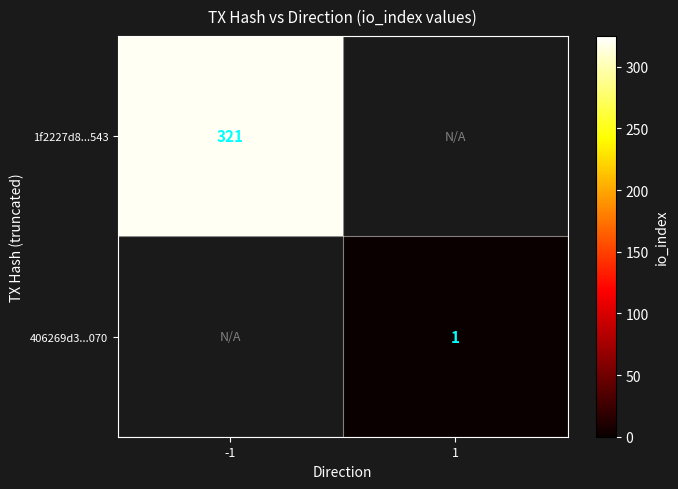

The value of 1f2227d8...543 at -1 is 108. True or false?

False